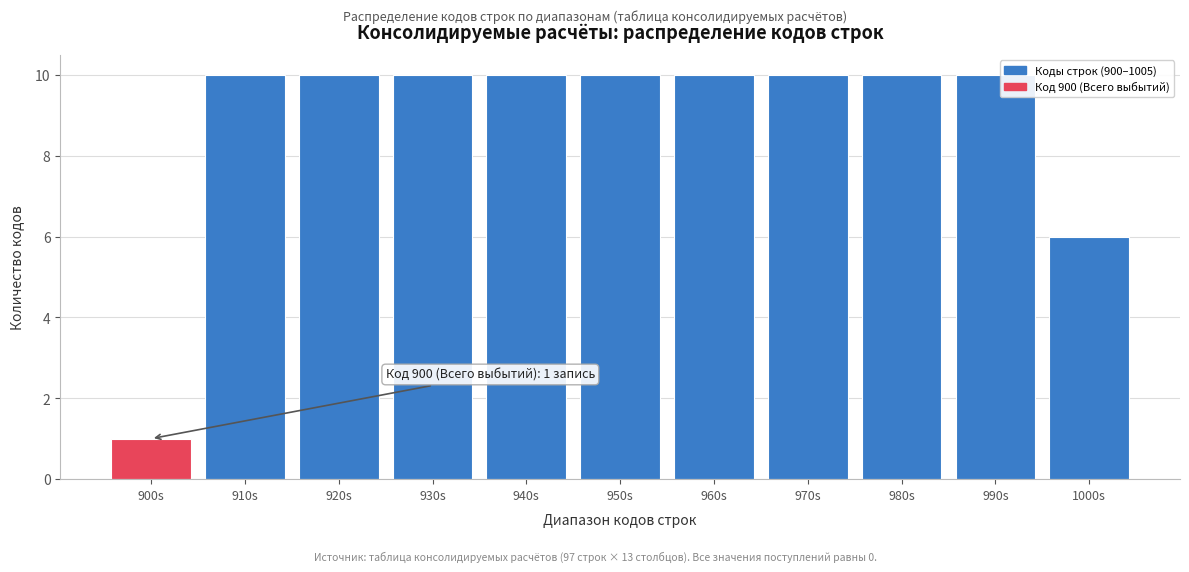

Reading right to left, transcribe all the data shown in this chart.

1000s=6	990s=10	980s=10	970s=10	960s=10	950s=10	940s=10	930s=10	920s=10	910s=10	900s=1